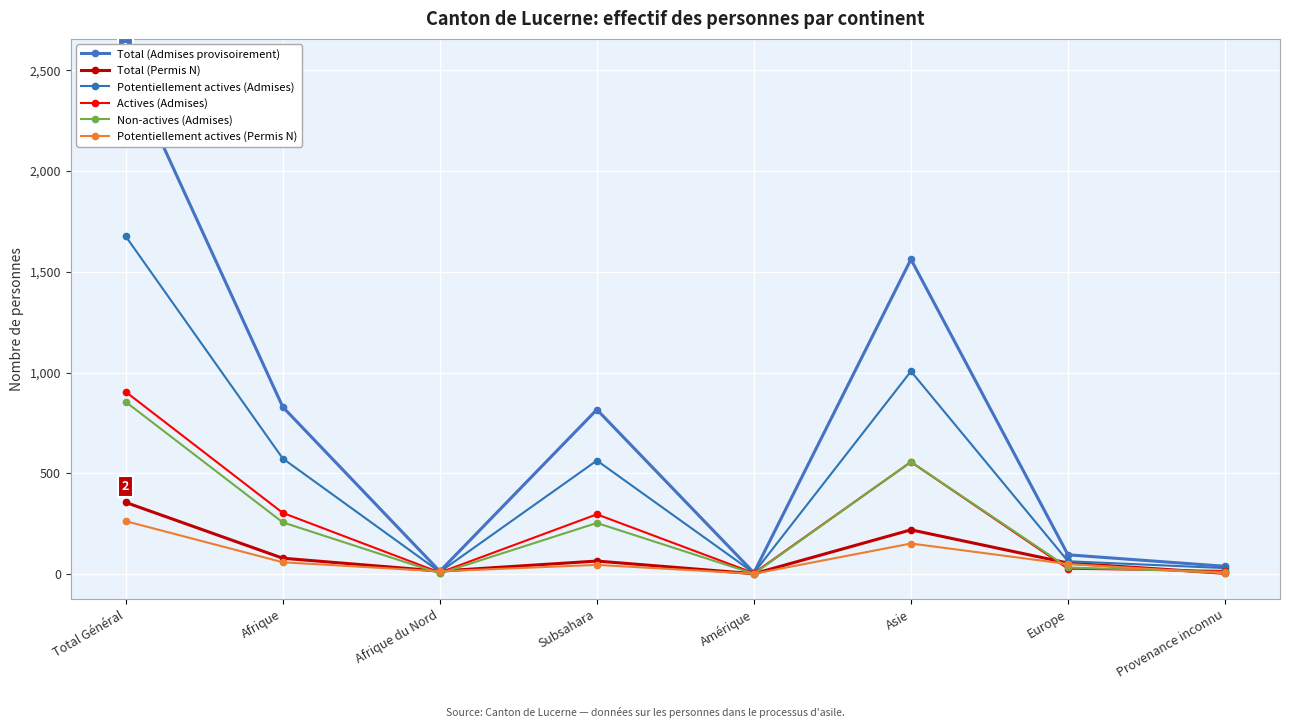

What is the difference between the maximum and minimum values in the Actives (Admises) series?

900